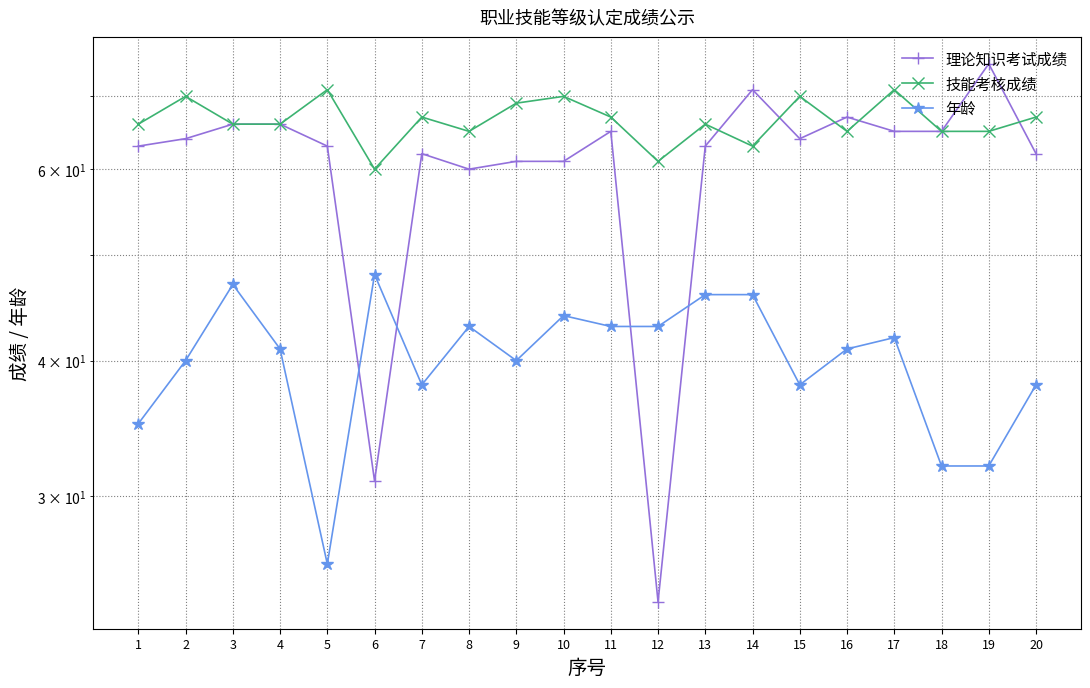

True or false: 技能考核成绩 and 理论知识考试成绩 intersect in this chart.

True